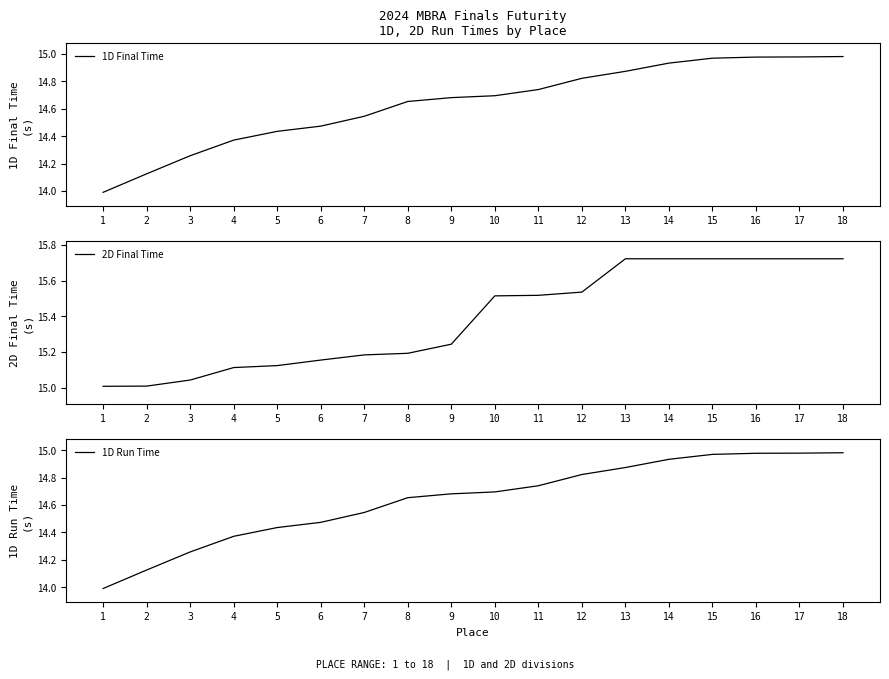

What is the total value across all series at 5?

44.0